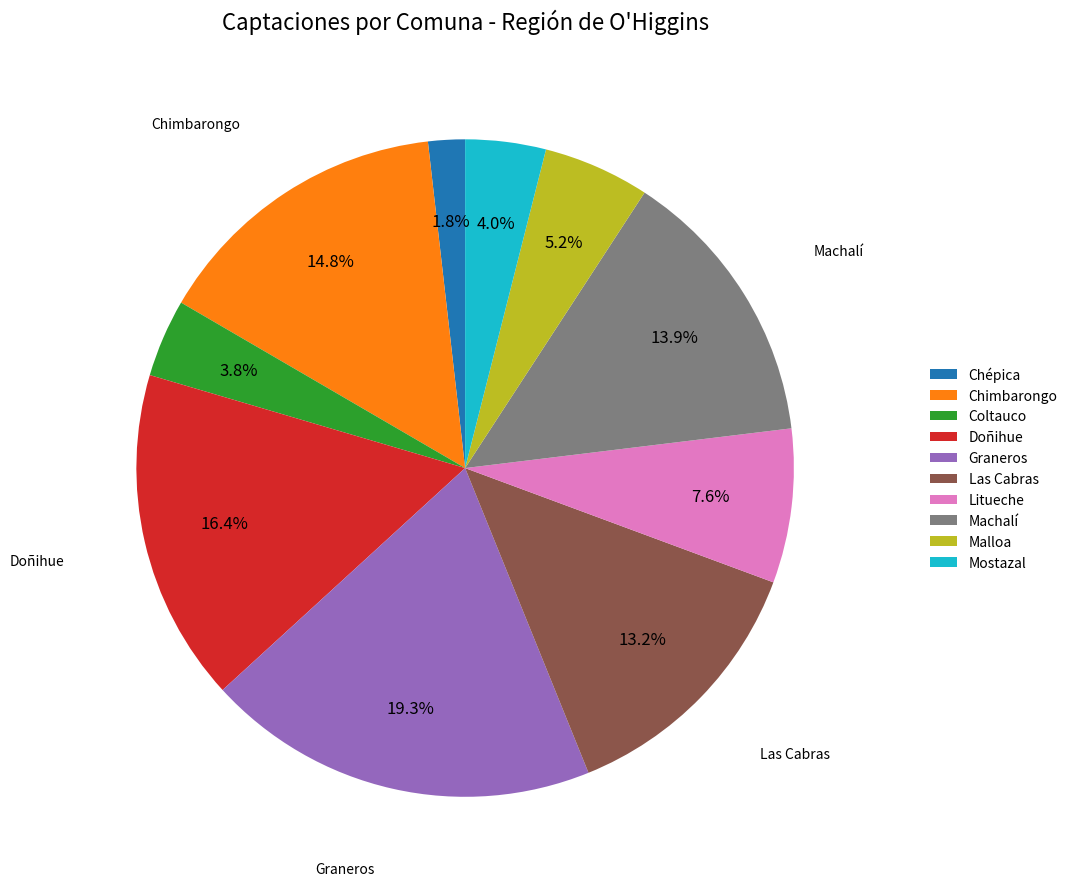

What is the largest slice in the pie chart?

Graneros